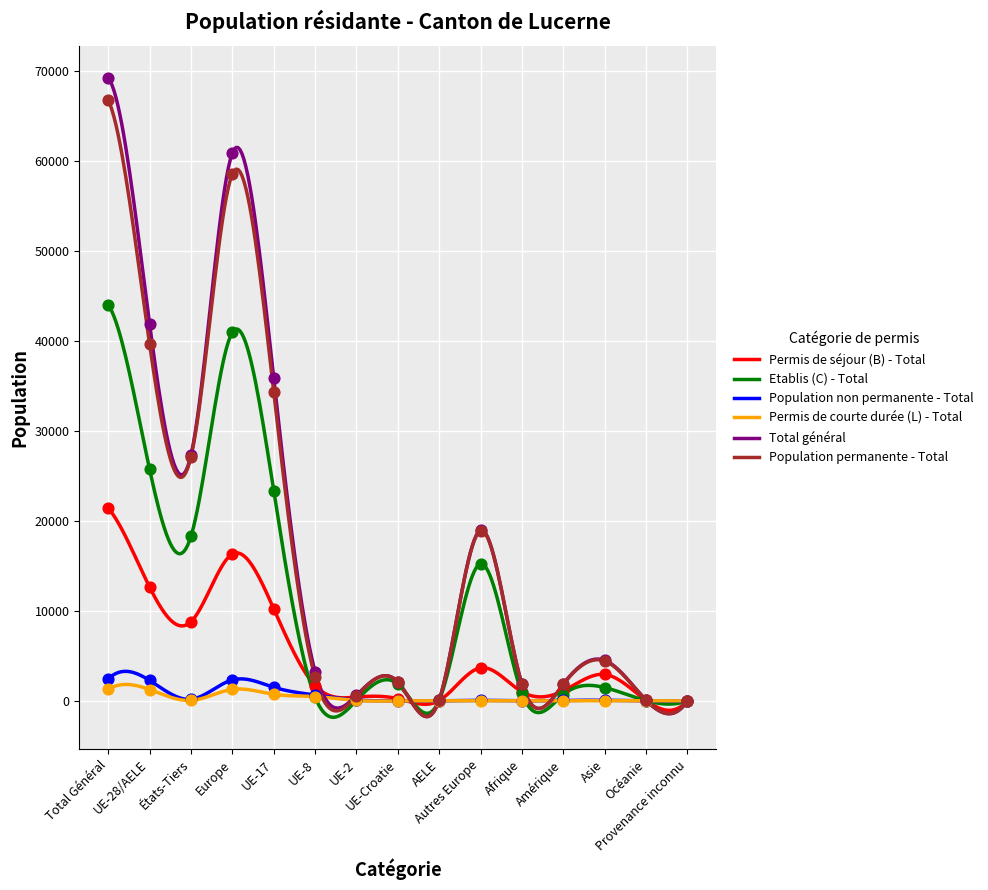

At how many categories does at least one series exceed 8697?

6